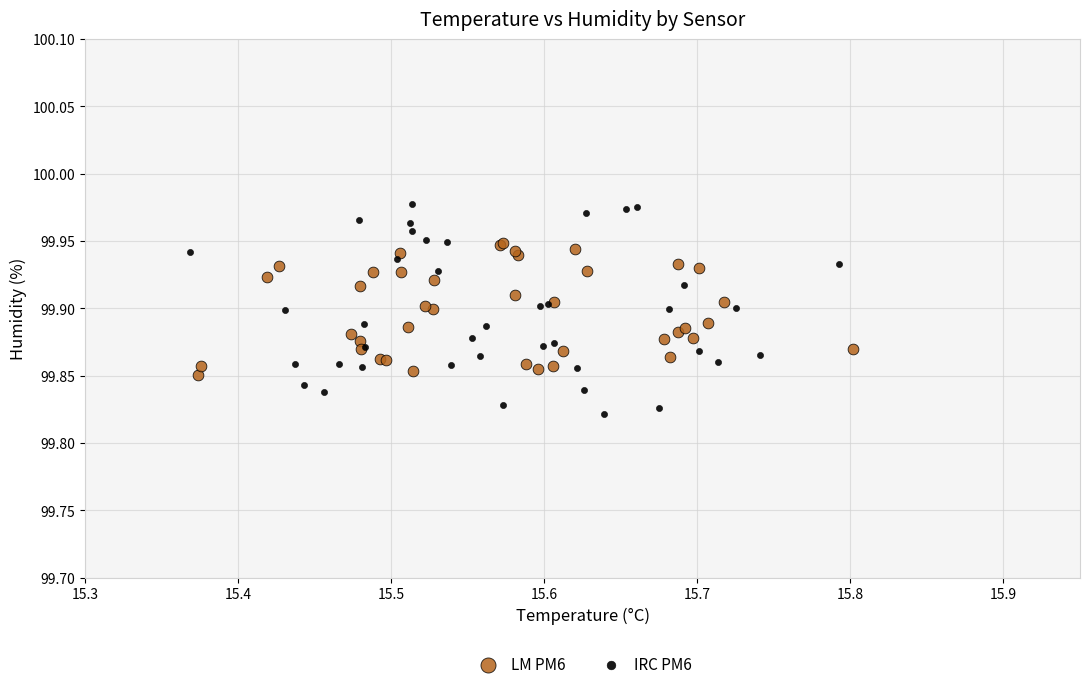

Which series reaches the maximum Y coordinate?

IRC PM6